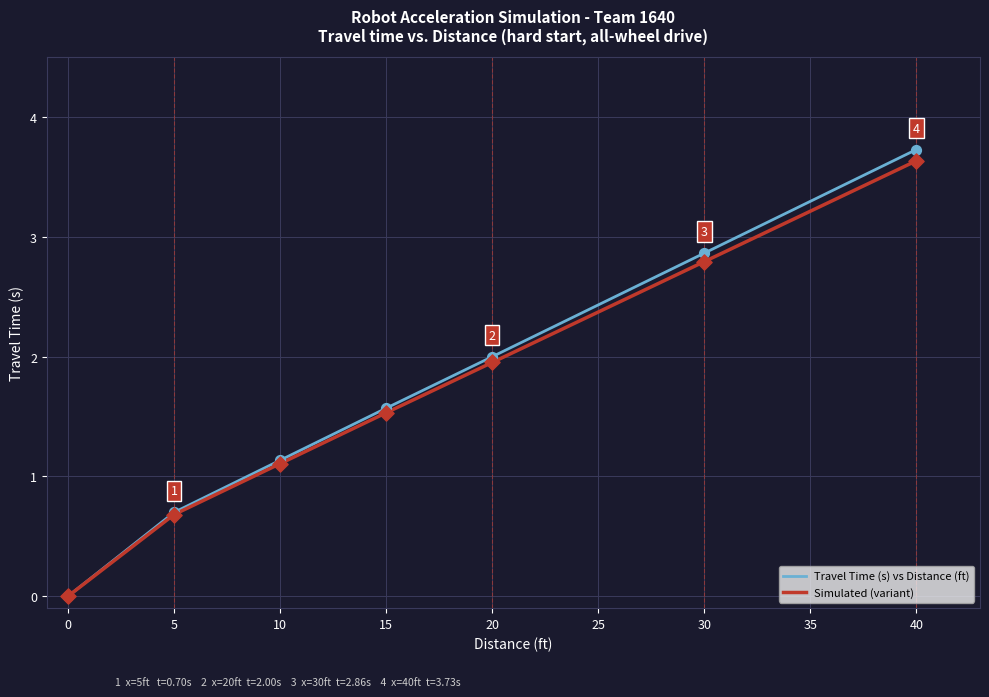

At which category is the sum across all series the highest?

40